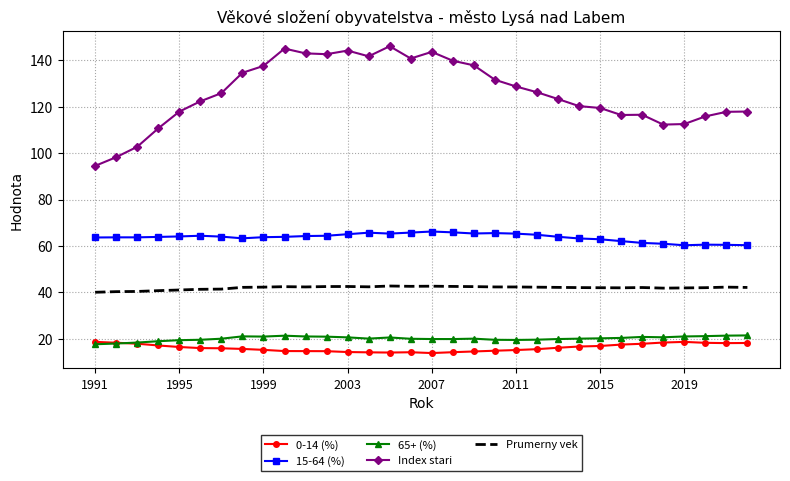

What is the minimum value shown in the chart?

13.9